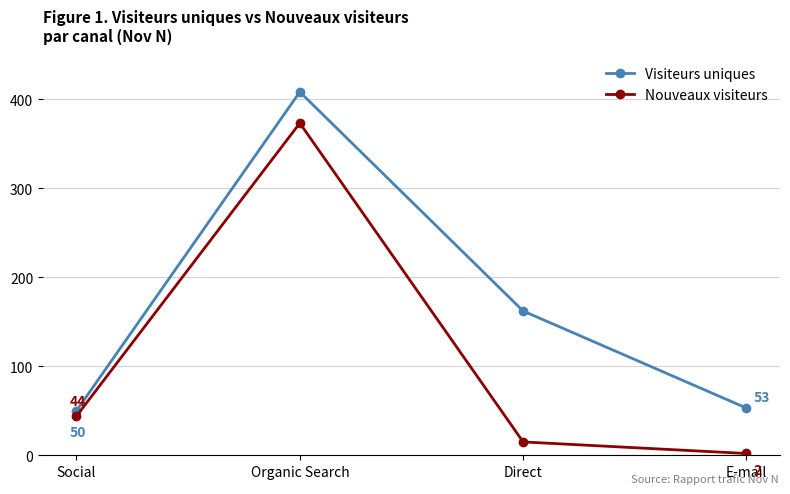

True or false: Nouveaux visiteurs and Visiteurs uniques cross at least once.

False